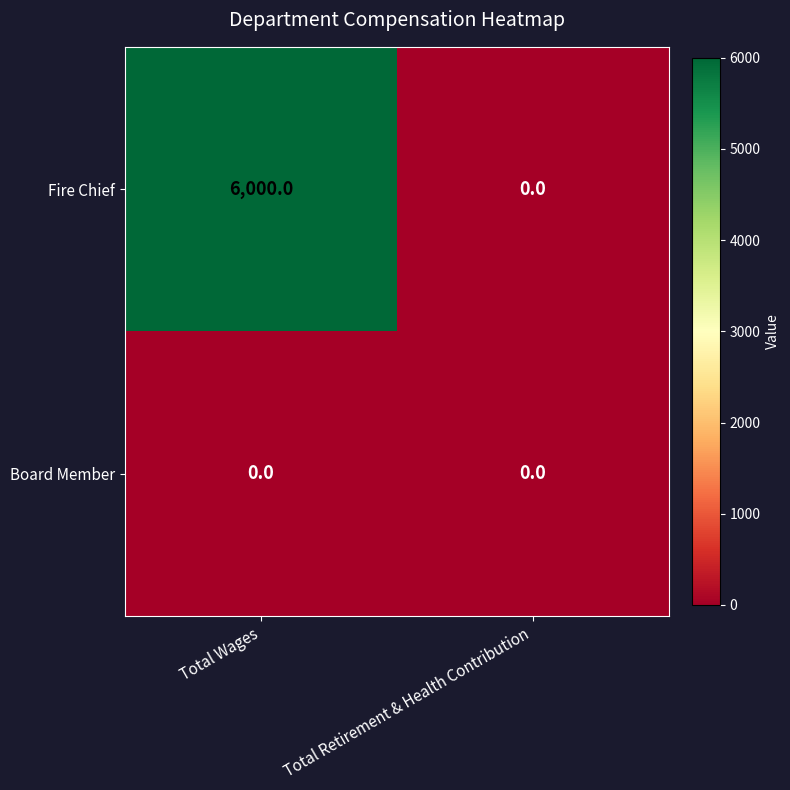

Is it true that Fire Chief equals -3247 at Total Retirement & Health Contribution?

False